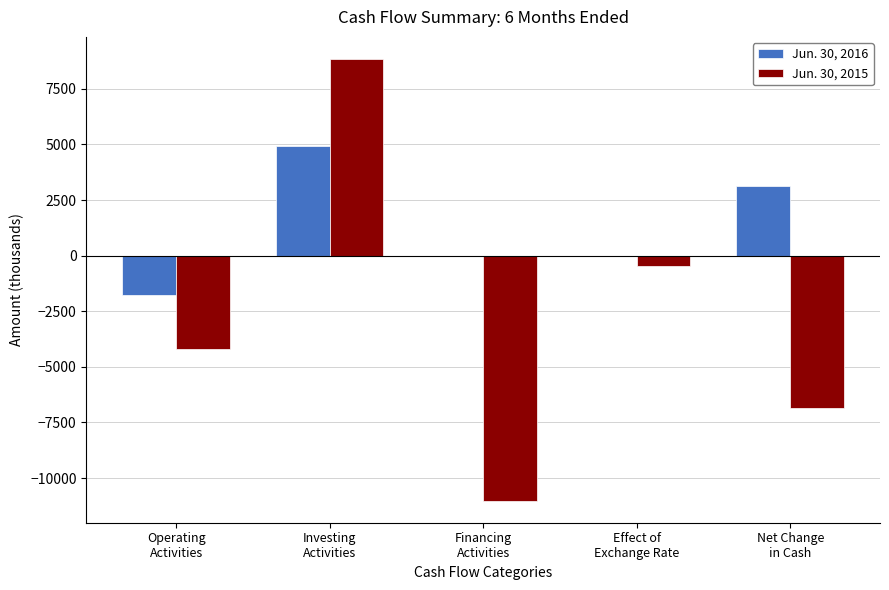

Which series has the largest total across all categories?

Jun. 30, 2016